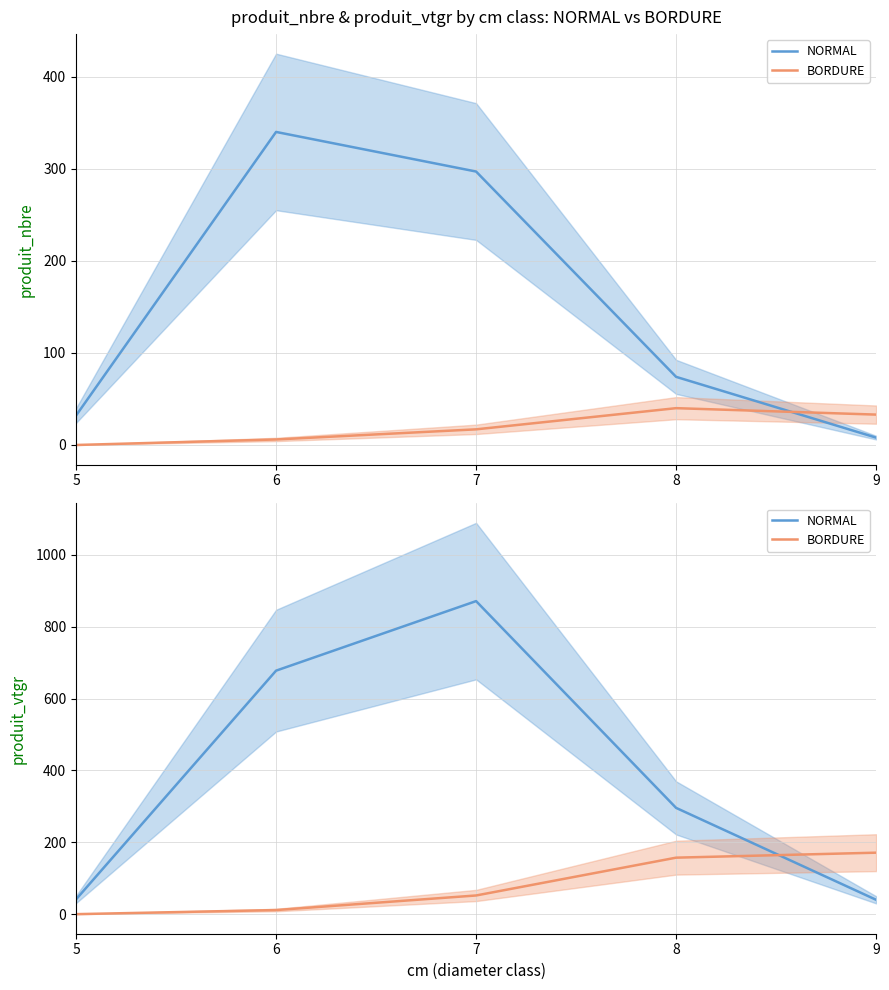

What is the difference between the BORDURE values at 8 and 6?

145.9